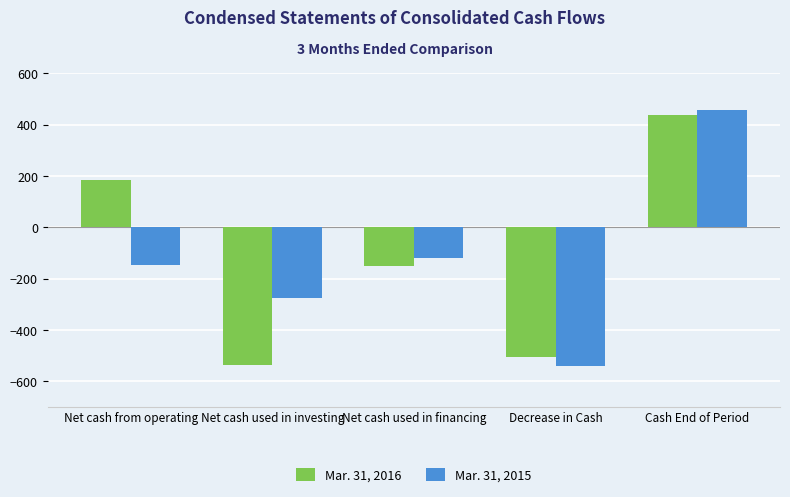

What value does the Mar. 31, 2015 series have at Cash End of Period, to the nearest 50?

450